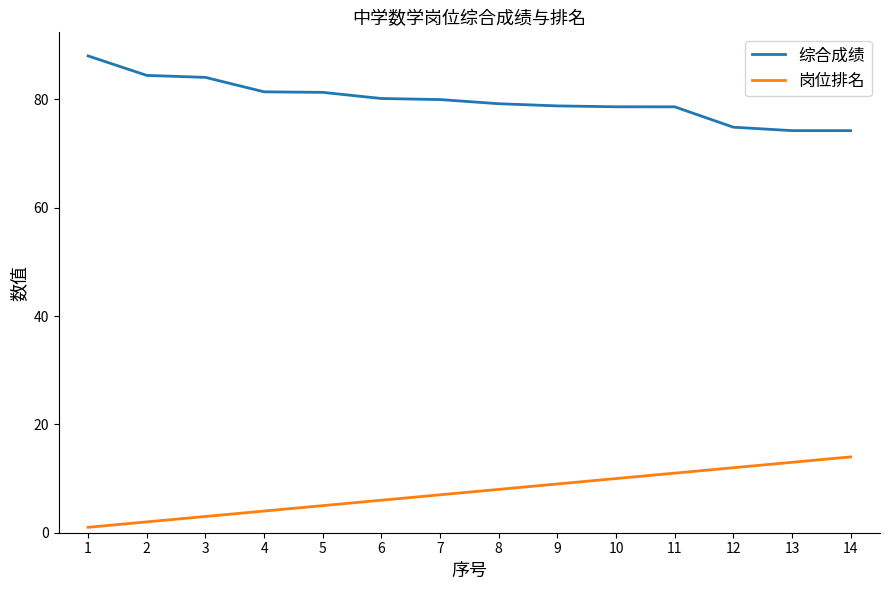

Rank the series by their maximum value, from lowest to highest.

岗位排名, 综合成绩